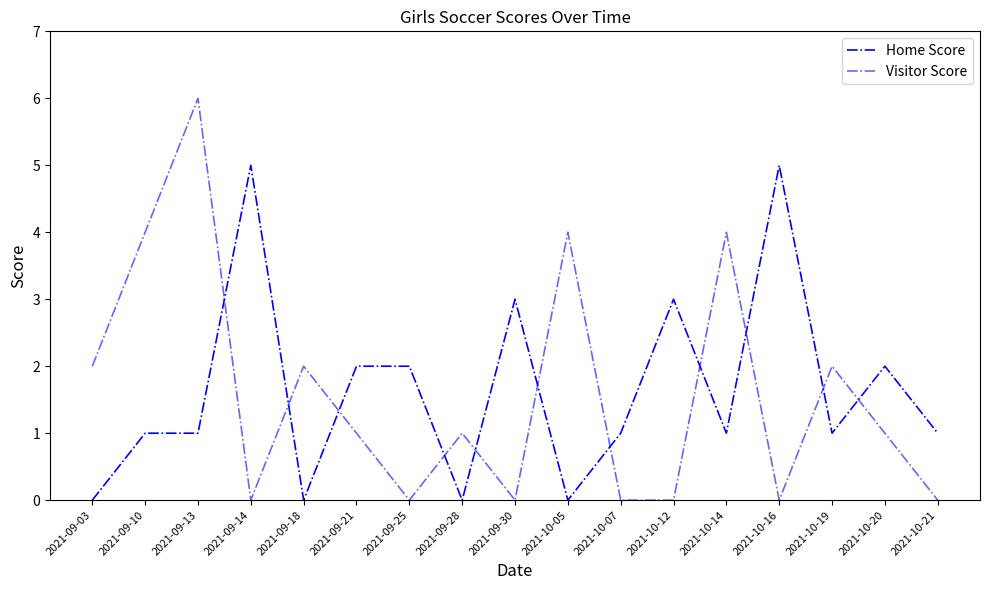

What is the average value of the Home Score series?

2